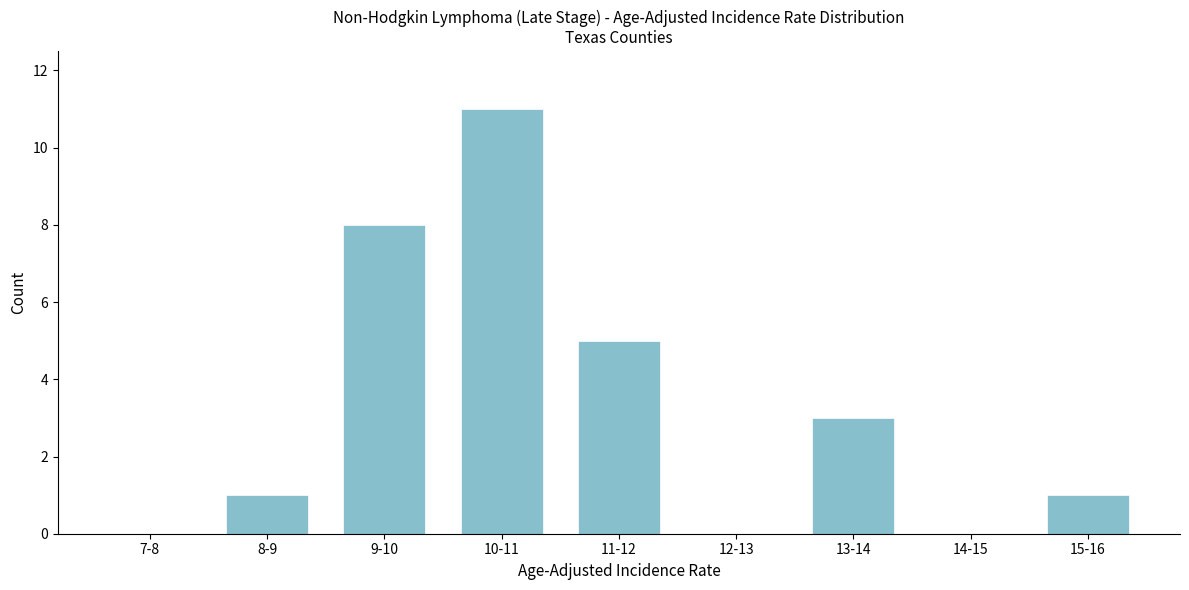

Reading right to left, transcribe all the data shown in this chart.

15-16=1	14-15=0	13-14=3	12-13=0	11-12=5	10-11=11	9-10=8	8-9=1	7-8=0